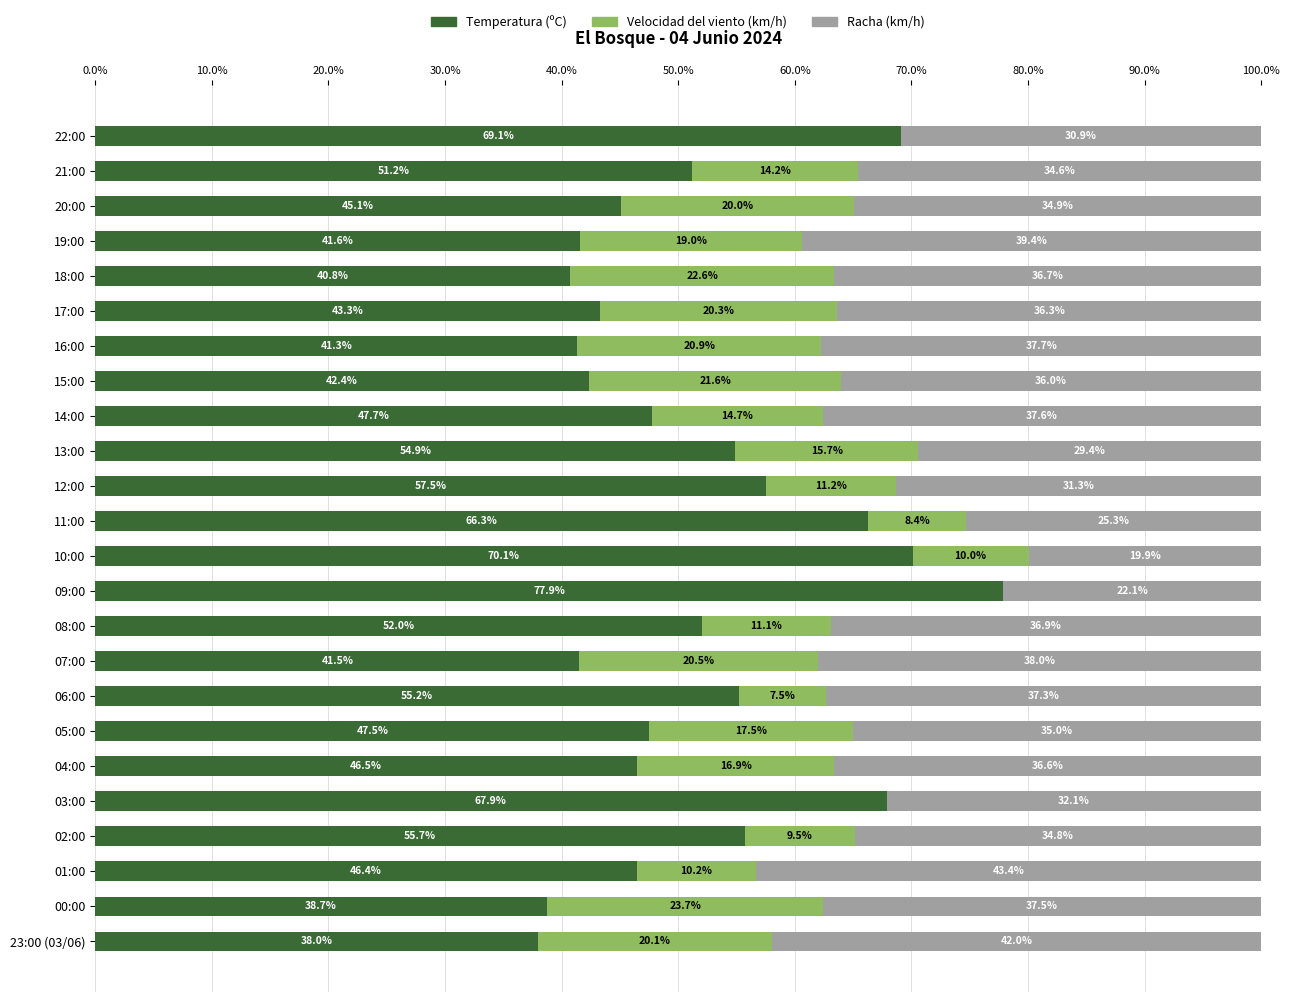

Is it true that Temperatura (ºC) equals 114.4 at 09:00?

False